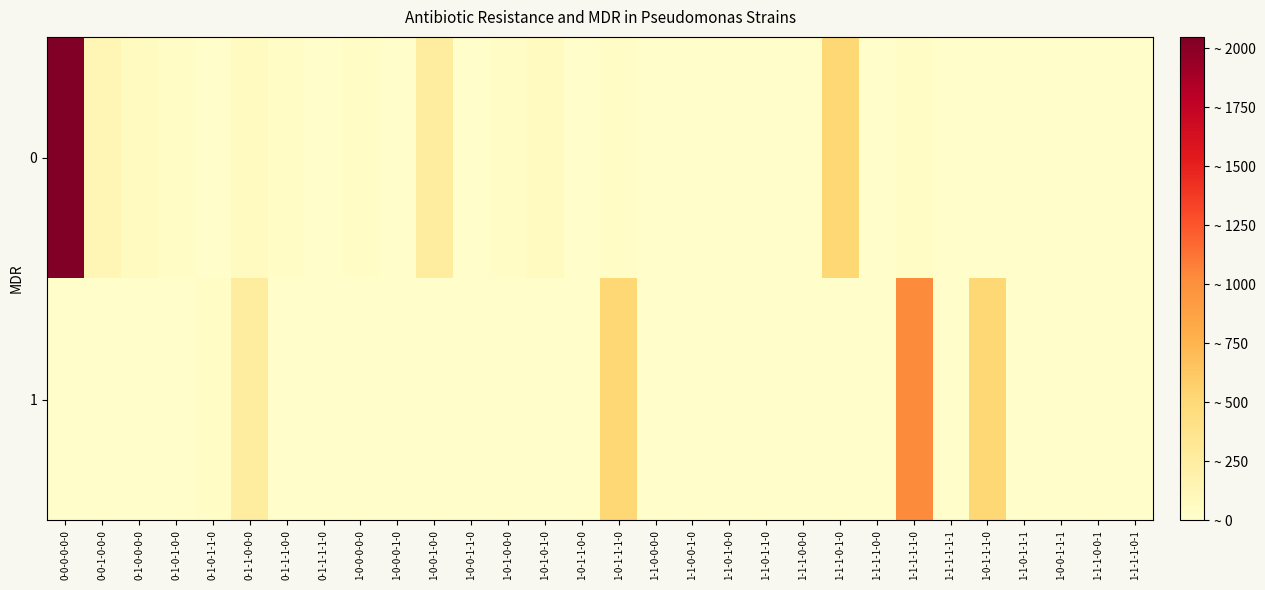

Reading right to left, list all the values displayed in this chart.

0: 1-1-1-1-0-1=16	1-1-1-0-0-1=16	1-0-0-1-1-1=16	1-1-0-1-1-1=16	1-0-1-1-1-0=16	1-1-1-1-1-1=16	1-1-1-1-1-0=32	1-1-1-1-0-0=16	1-1-1-0-1-0=512	1-1-1-0-0-0=16	1-1-0-1-1-0=16	1-1-0-1-0-0=16	1-1-0-0-1-0=16	1-1-0-0-0-0=16	1-0-1-1-1-0=32	1-0-1-1-0-0=16	1-0-1-0-1-0=64	1-0-1-0-0-0=32	1-0-0-1-1-0=16	1-0-0-1-0-0=256	1-0-0-0-1-0=16	1-0-0-0-0-0=32	0-1-1-1-1-0=16	0-1-1-1-0-0=32	0-1-1-0-0-0=64	0-1-0-1-1-0=16	0-1-0-1-0-0=32	0-1-0-0-0-0=64	0-0-1-0-0-0=128	0-0-0-0-0-0=2048
1: 1-1-1-1-0-1=16	1-1-1-0-0-1=16	1-0-0-1-1-1=16	1-1-0-1-1-1=16	1-0-1-1-1-0=512	1-1-1-1-1-1=16	1-1-1-1-1-0=1024	1-1-1-1-0-0=16	1-1-1-0-1-0=16	1-1-1-0-0-0=16	1-1-0-1-1-0=16	1-1-0-1-0-0=16	1-1-0-0-1-0=16	1-1-0-0-0-0=16	1-0-1-1-1-0=512	1-0-1-1-0-0=16	1-0-1-0-1-0=16	1-0-1-0-0-0=16	1-0-0-1-1-0=16	1-0-0-1-0-0=16	1-0-0-0-1-0=16	1-0-0-0-0-0=16	0-1-1-1-1-0=16	0-1-1-1-0-0=16	0-1-1-0-0-0=256	0-1-0-1-1-0=32	0-1-0-1-0-0=16	0-1-0-0-0-0=16	0-0-1-0-0-0=16	0-0-0-0-0-0=16